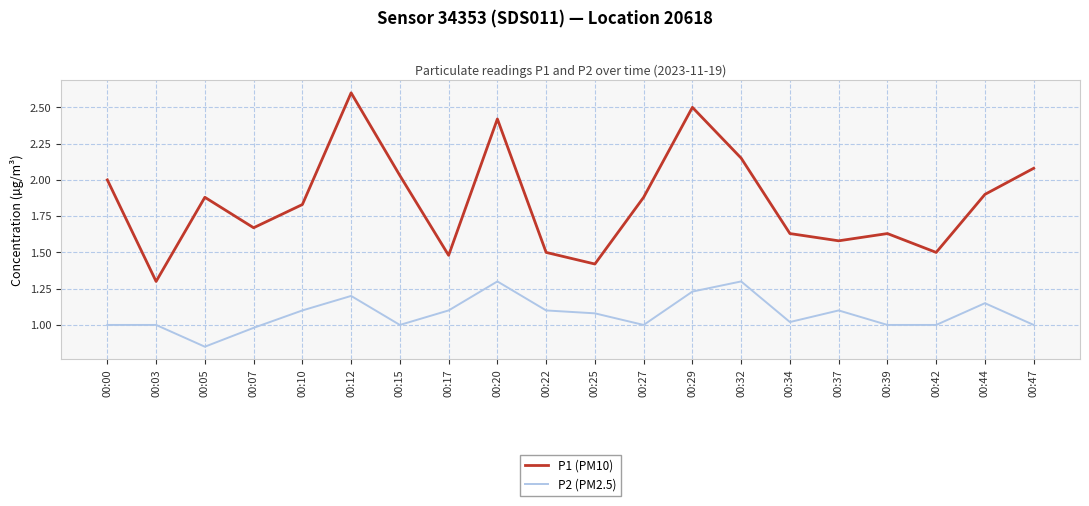

What is the greatest value displayed?

2.6